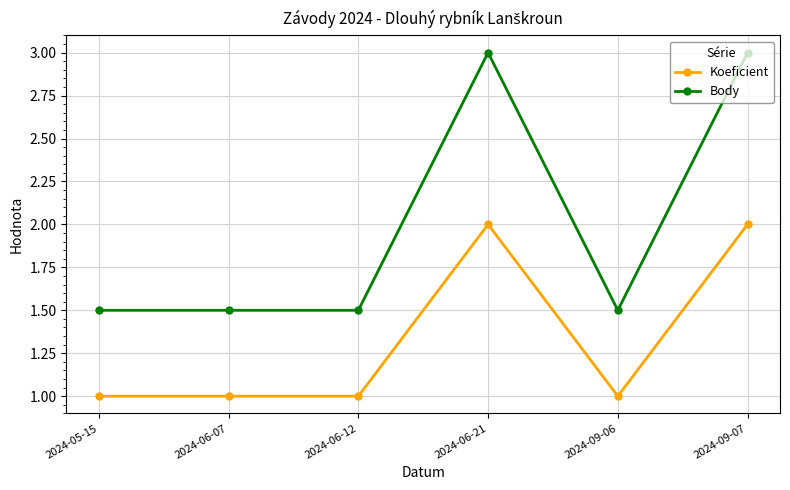

What is the total value across all series at 2024-06-07?

2.5